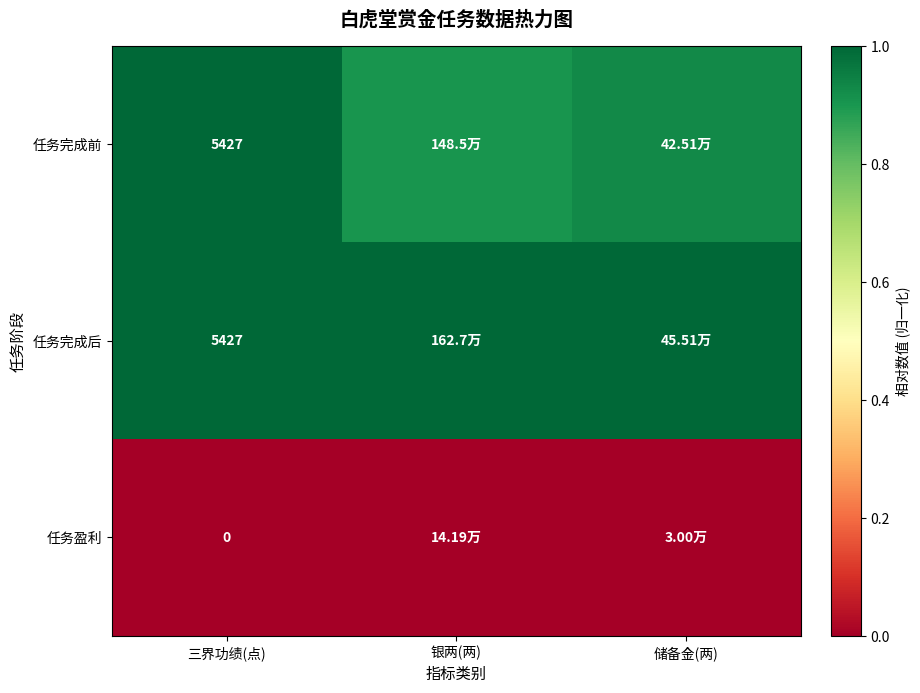

Between 储备金(两) and 银两(两), which is larger?

储备金(两)